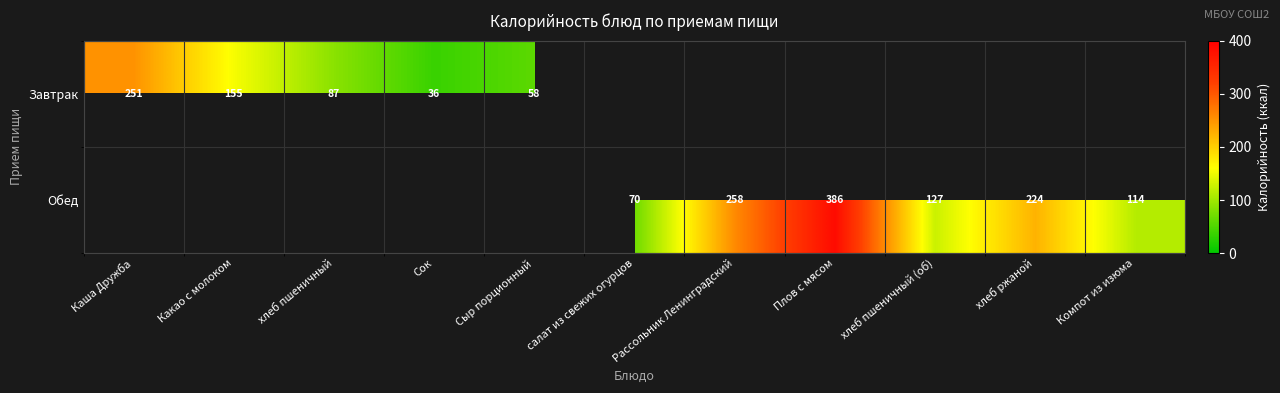

The value of Завтрак at Сыр порционный is 88.4. True or false?

False